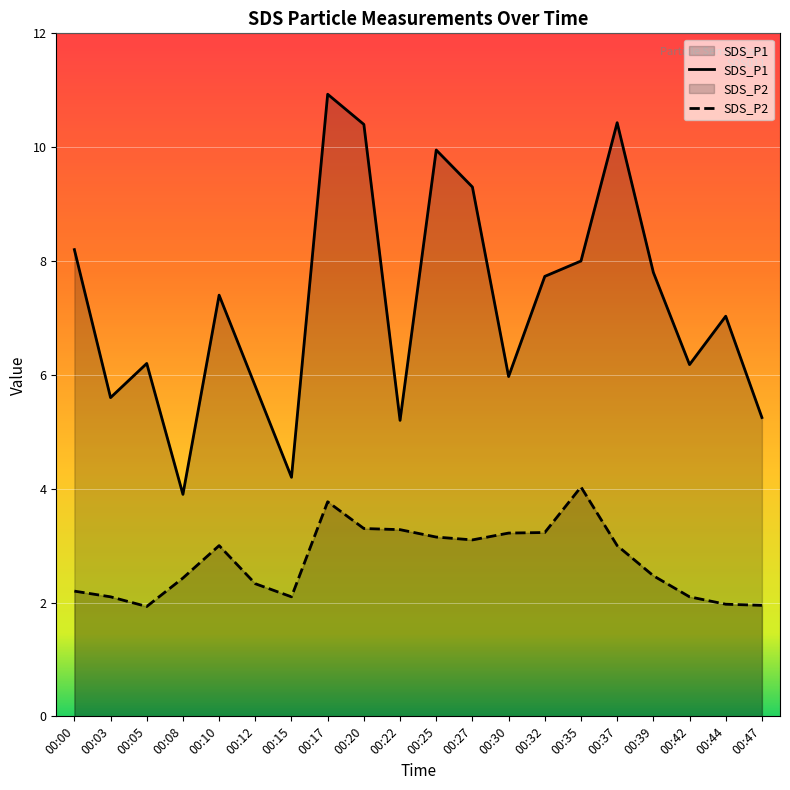

Which series changed the most between 00:10 and 00:15?

SDS_P1